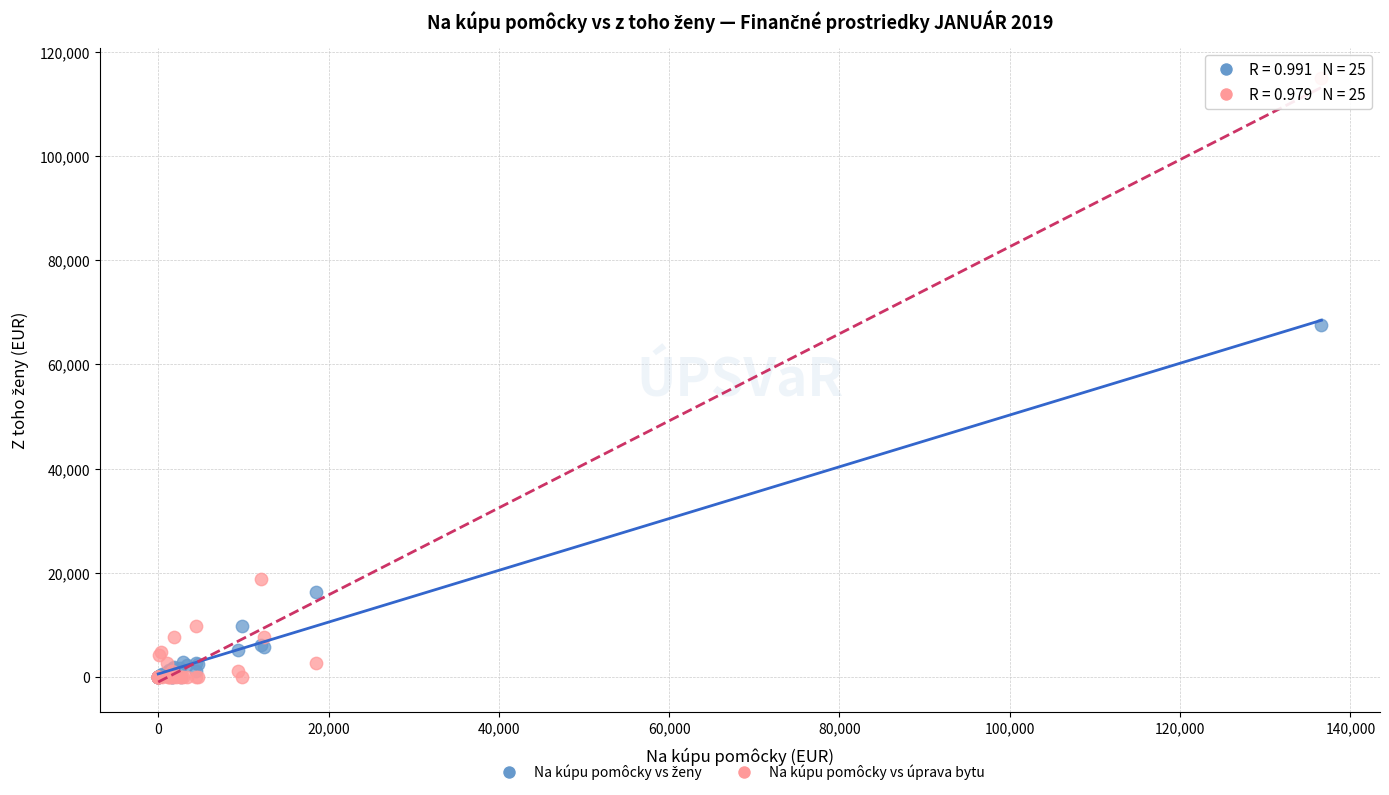

Across all series, what Y value is closest to 57484?

67537.0